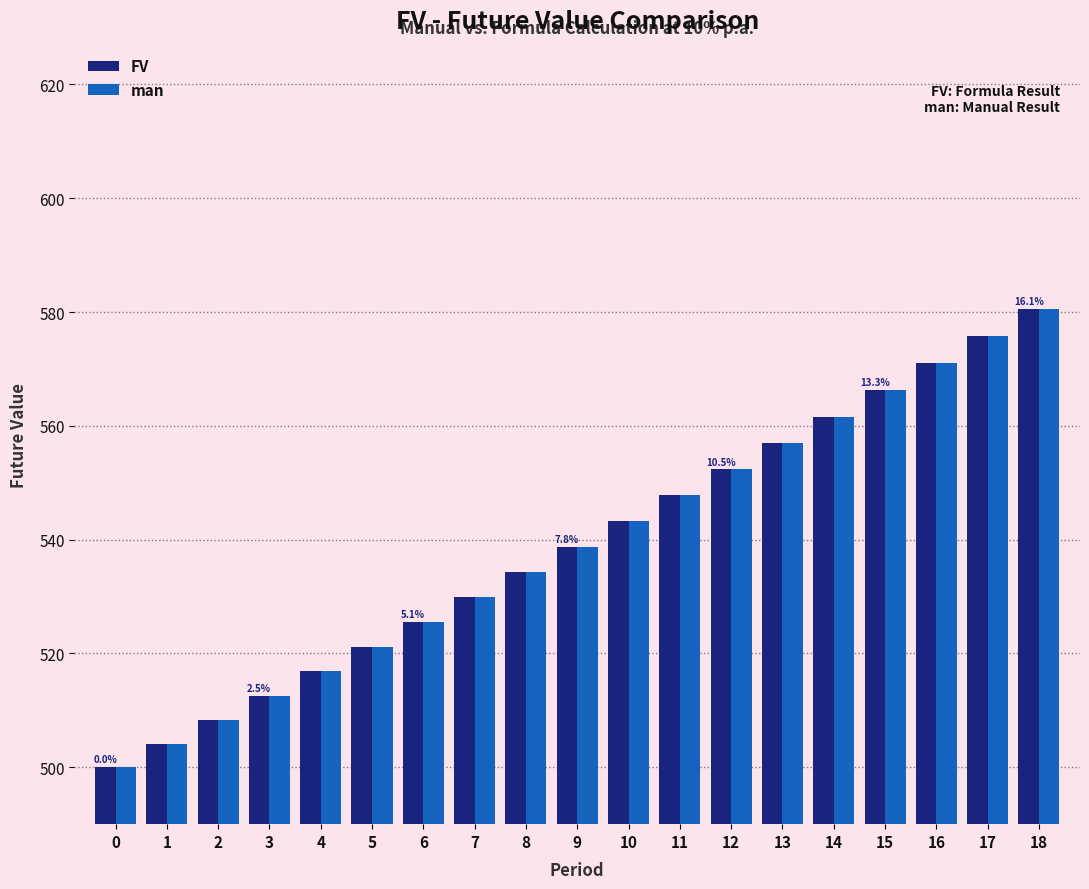

Where does the FV series first go above 538?

9